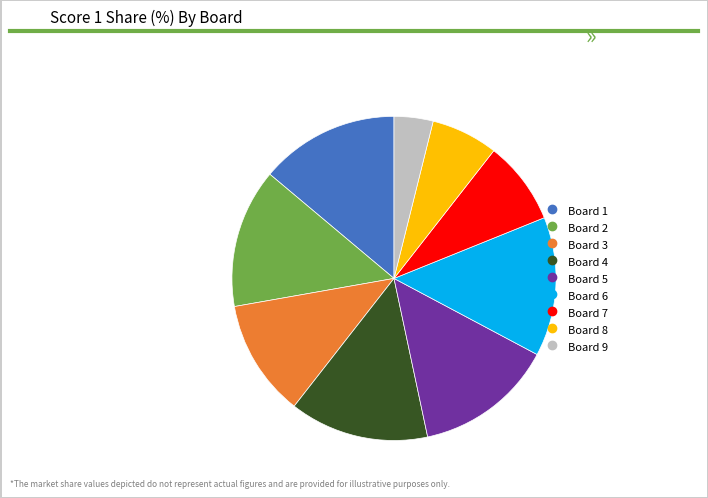

Do Board 9 and Board 6 together represent more than half of the pie?

No